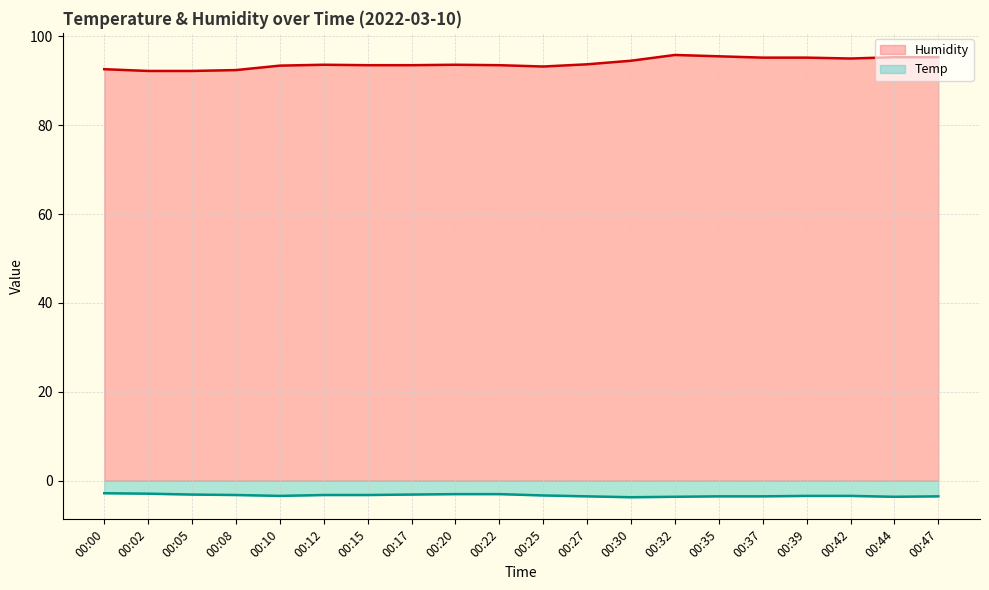

At which category does Humidity line reach its first local peak?

00:12